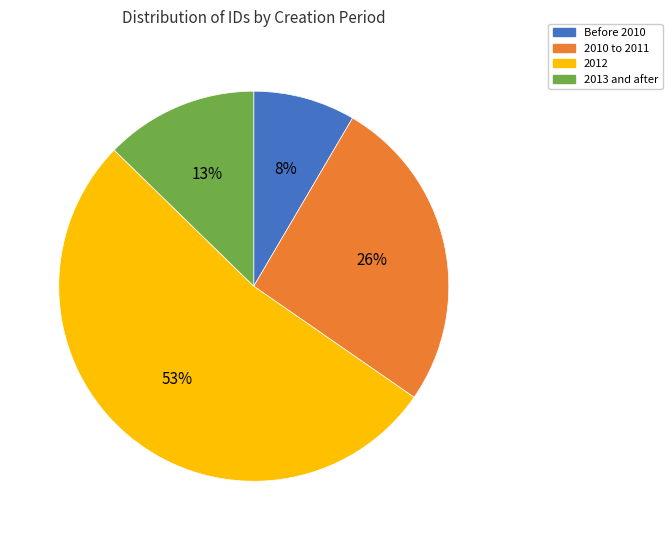

Is there a majority slice in this chart?

Yes